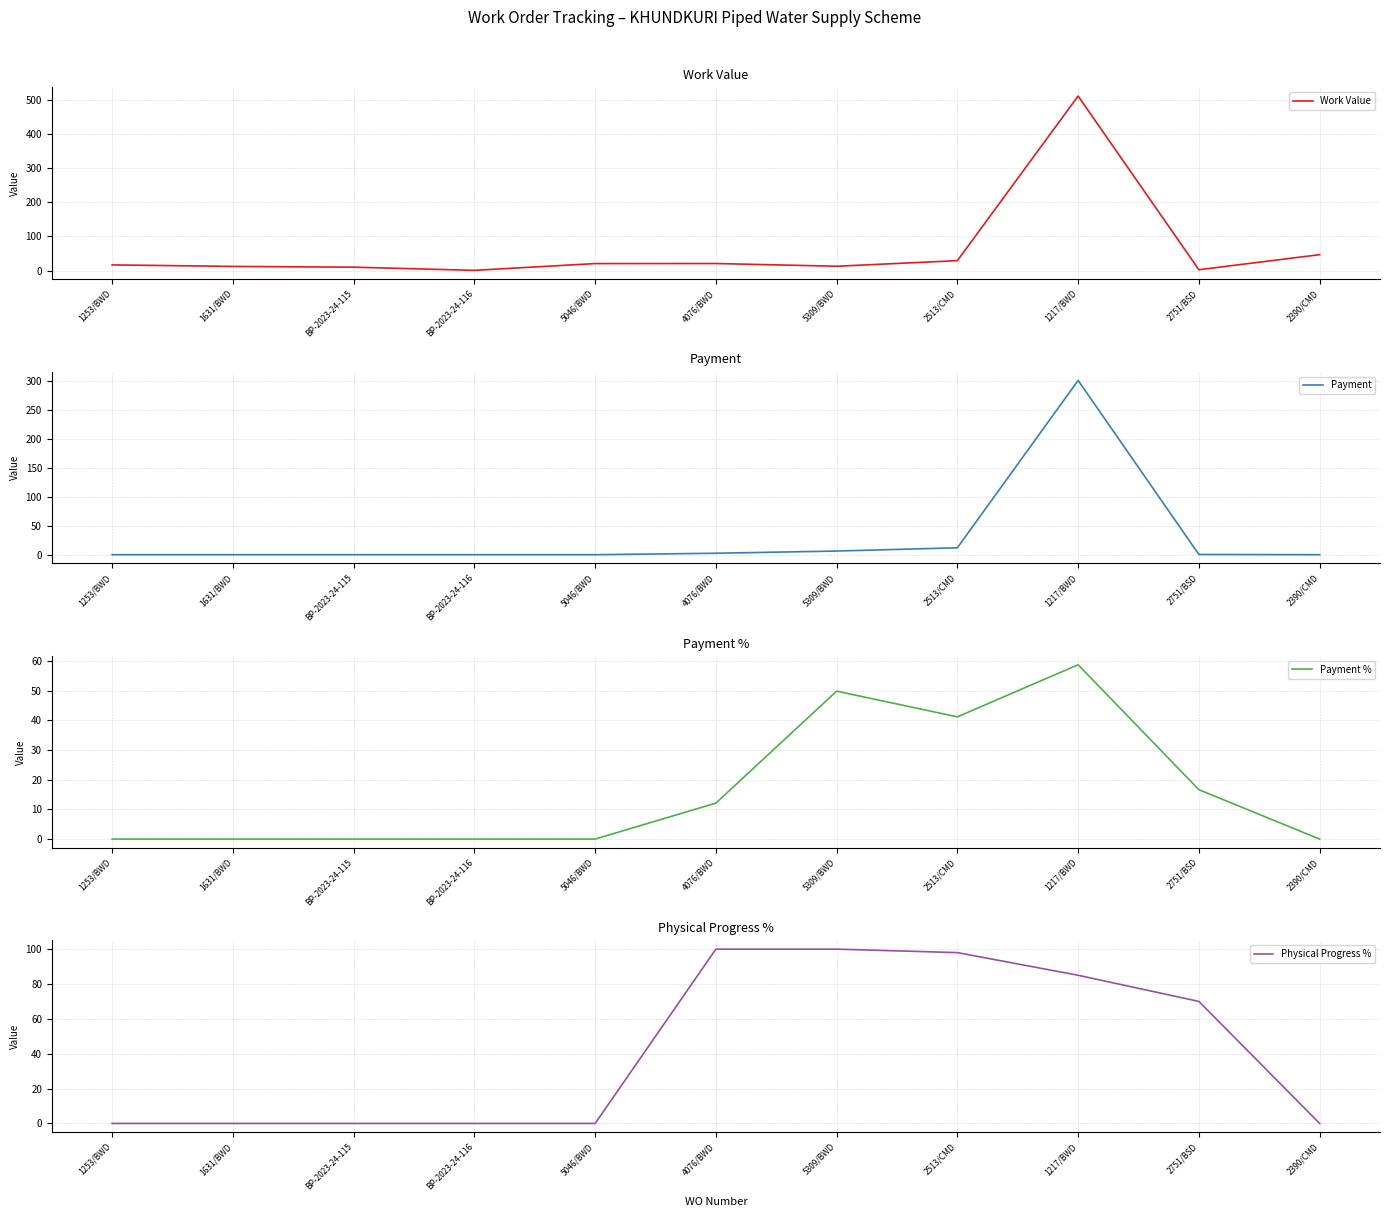

Between BP-2023-24-116 and 5309/BWD, which is larger?

5309/BWD